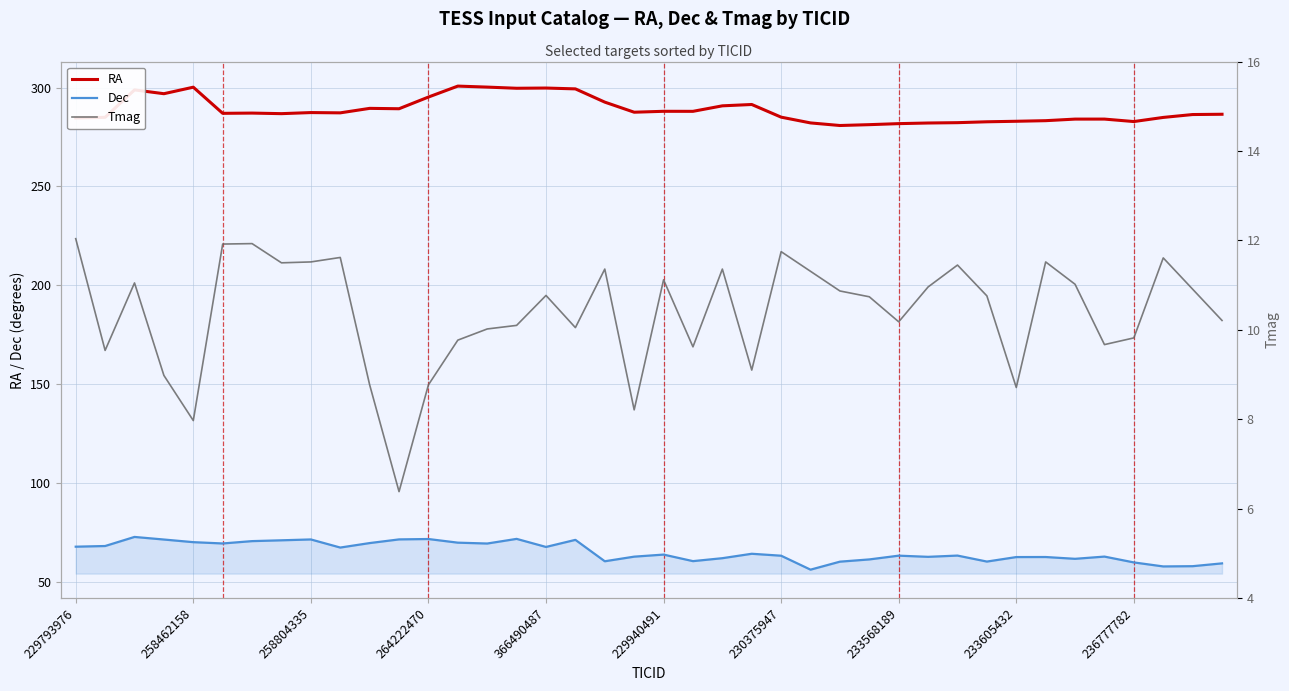

What are all the series names shown in the legend?

RA, Dec, Tmag